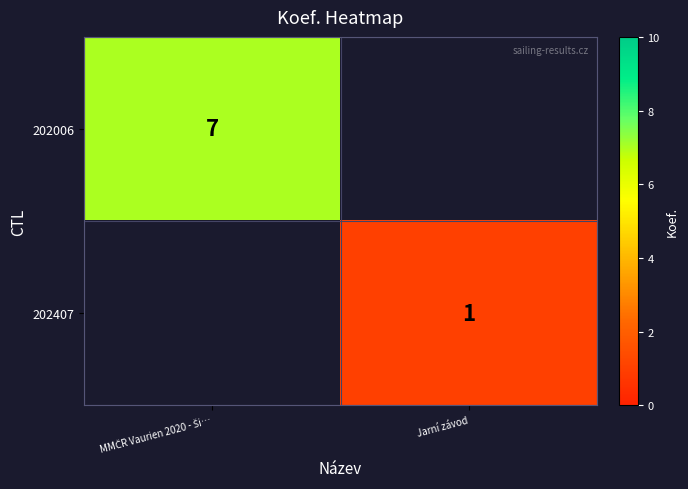

At which category does the chart reach its minimum across all series?

Jarní závod